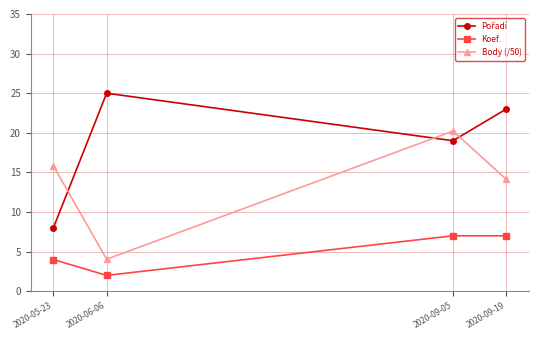

What is the spread (max minus min) of values at 2020-06-06?

23.0